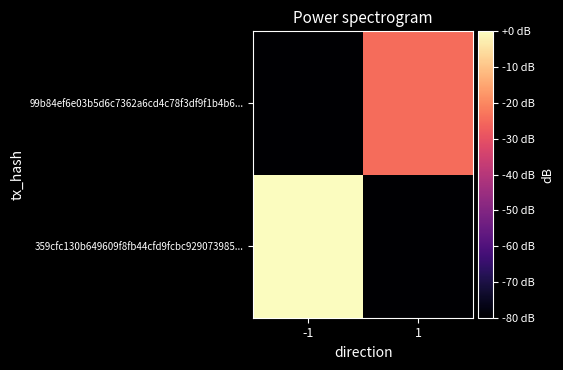

Which has a higher value, -1 or 1?

-1